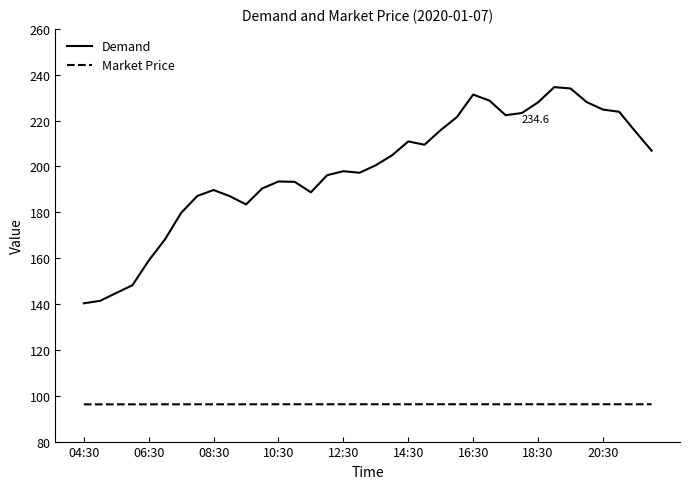

How many interior local peaks does the Demand series have?

6